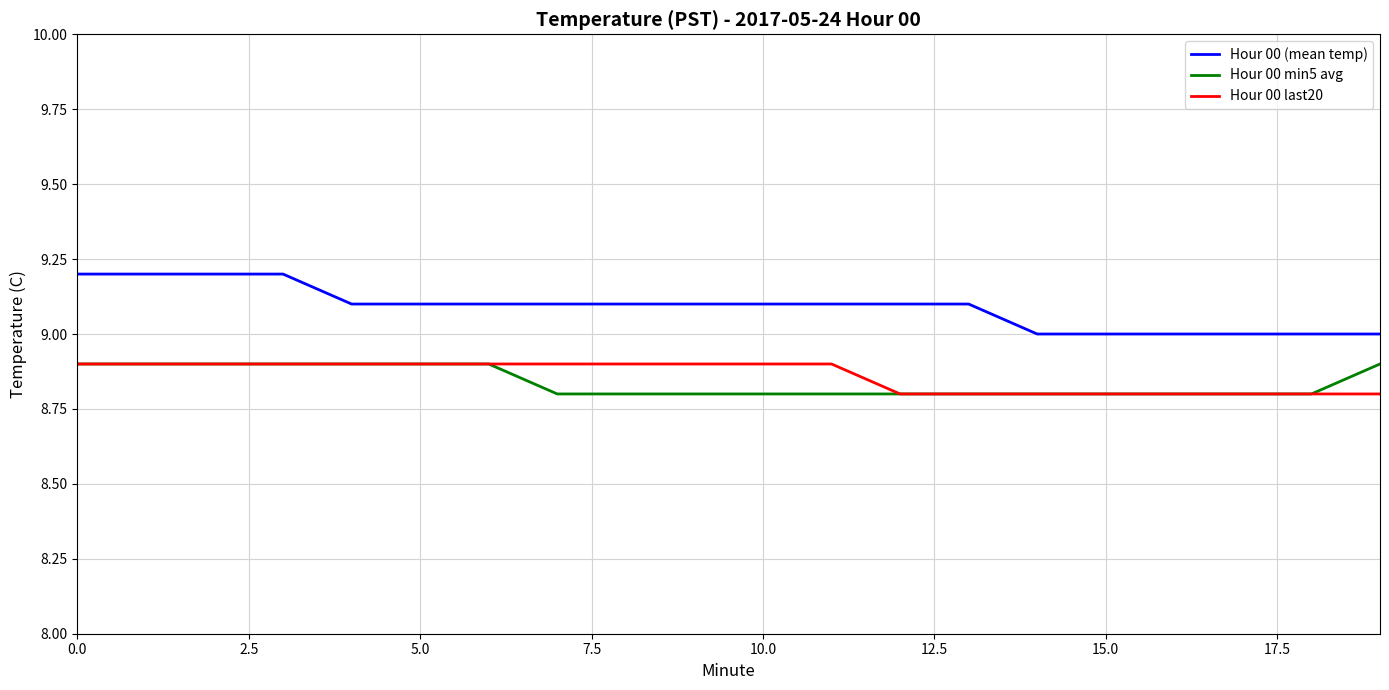

Which series has the widest spread of values?

Hour 00 (mean temp)